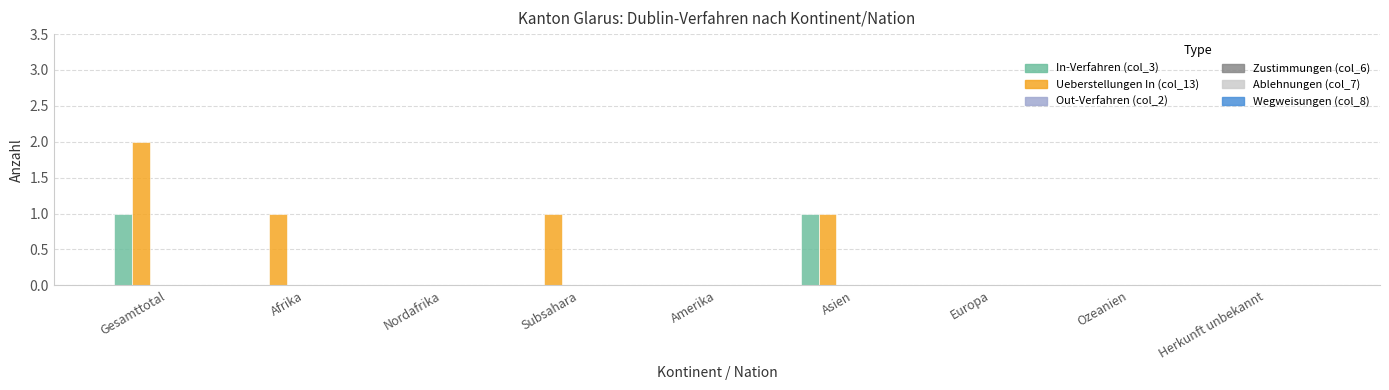

Which series has the largest total across all categories?

Ueberstellungen In (col_13)